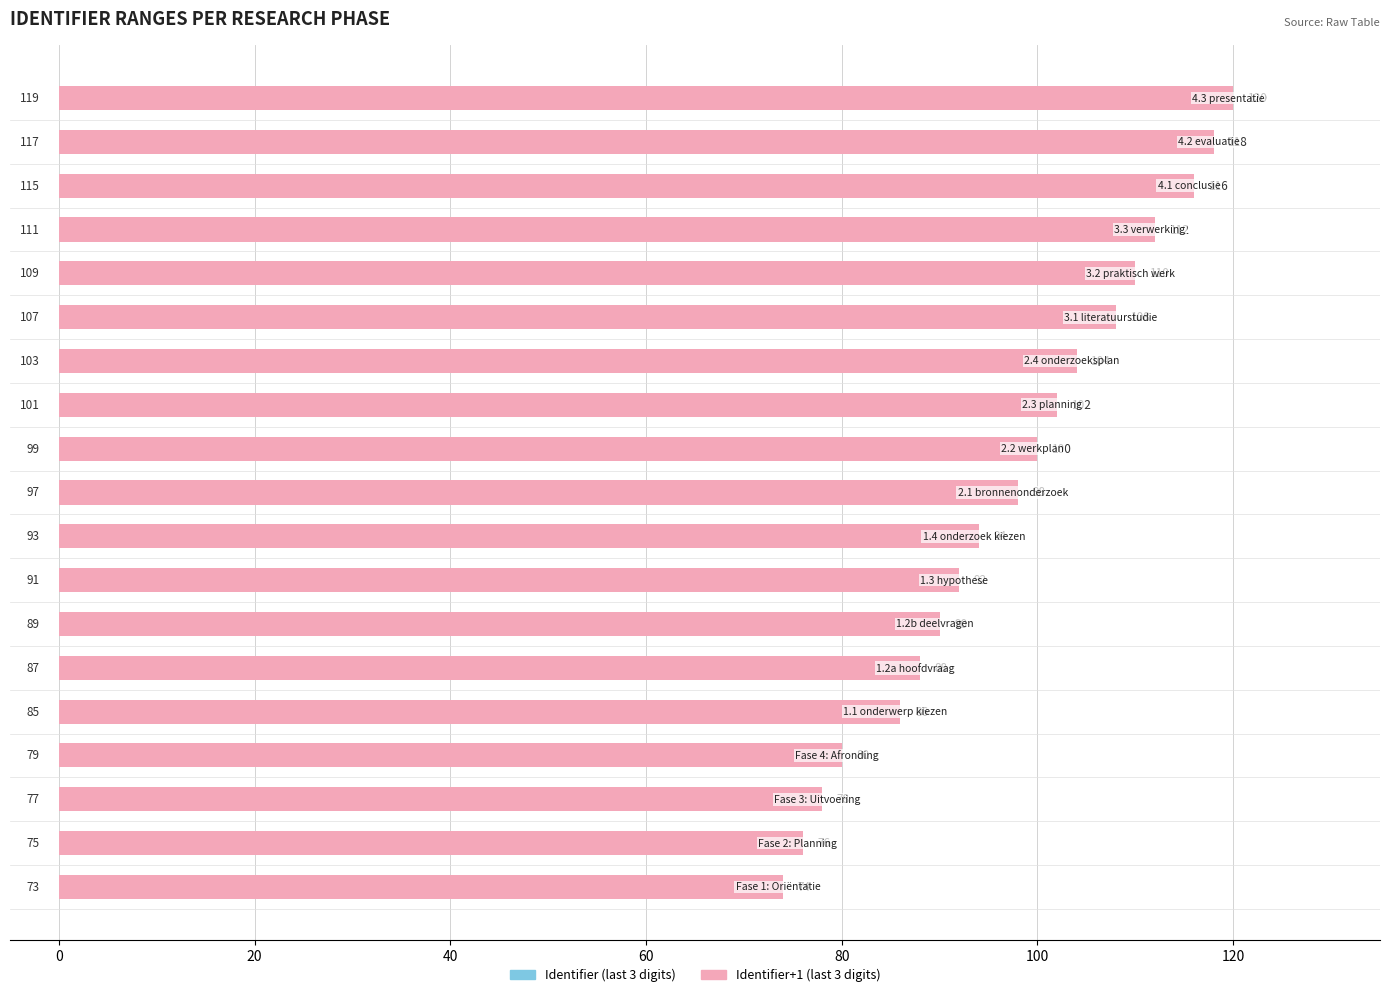

Reading left to right, what are all the values shown in this chart?

Identifier (last 3 digits): 73	75	77	79	85	87	89	91	93	97	99	101	103	107	109	111	115	117	119
Identifier+1 (last 3 digits): 74	76	78	80	86	88	90	92	94	98	100	102	104	108	110	112	116	118	120